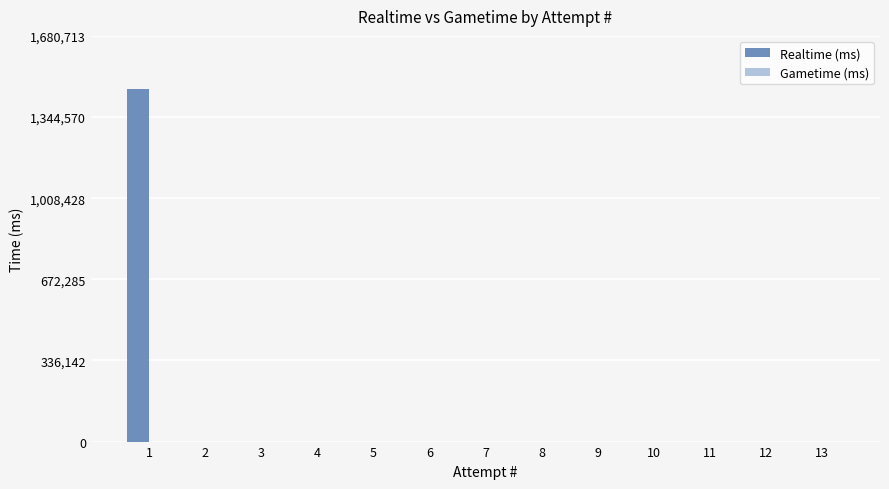

Reading right to left, transcribe all the data shown in this chart.

13=0	12=0	11=0	10=0	9=0	8=0	7=0	6=0	5=0	4=0	3=0	2=0	1=1461490